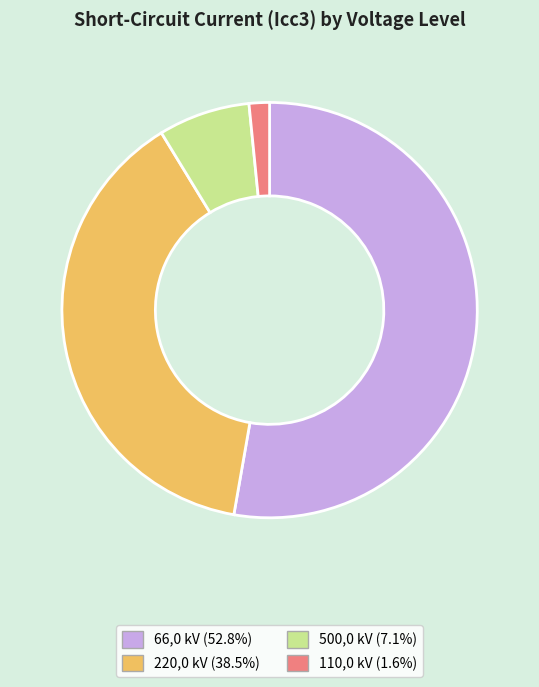

Is the sum of 500,0 kV (7.1%) and 66,0 kV (52.8%) greater than half?

Yes